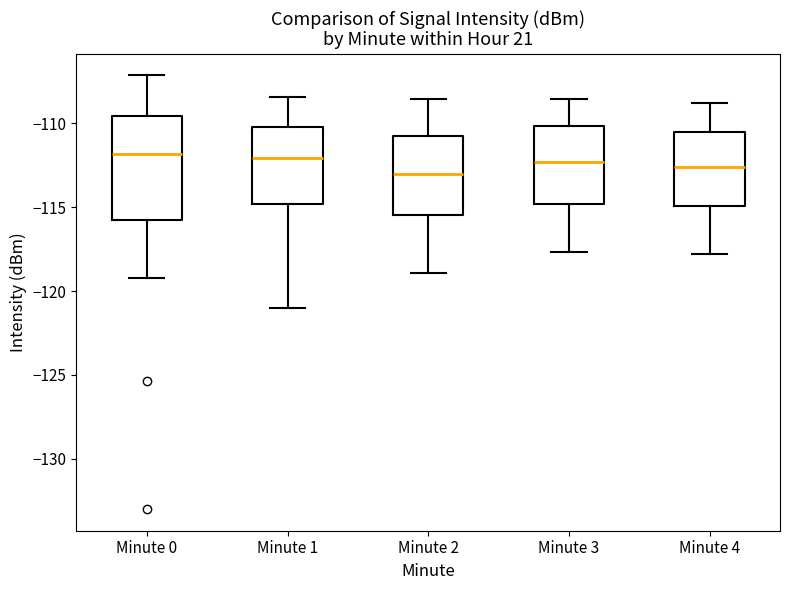

Reading left to right, transcribe this box plot: for each box, give where its median line is, the range the box spans, and where its two whiskers end, as read against the y-axis. The values are not printed on the chart, so give them approximately, as read against the axis.

Minute 0: median -112.0, box -115.5 to -109.5, whiskers -119.5 to -107.0
Minute 1: median -112.0, box -115.0 to -110.0, whiskers -121.0 to -108.5
Minute 2: median -113.0, box -115.5 to -111.0, whiskers -119.0 to -108.5
Minute 3: median -112.5, box -115.0 to -110.0, whiskers -117.5 to -108.5
Minute 4: median -112.5, box -115.0 to -110.5, whiskers -118.0 to -109.0